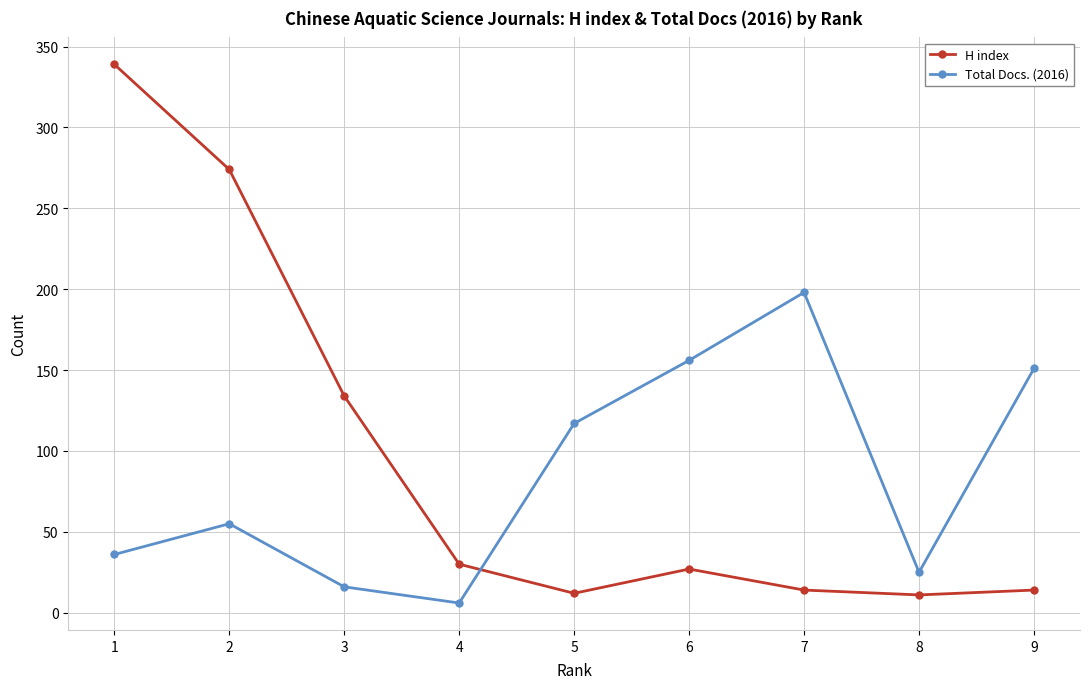

What is the approximate value of Total Docs. (2016) at 3?

16